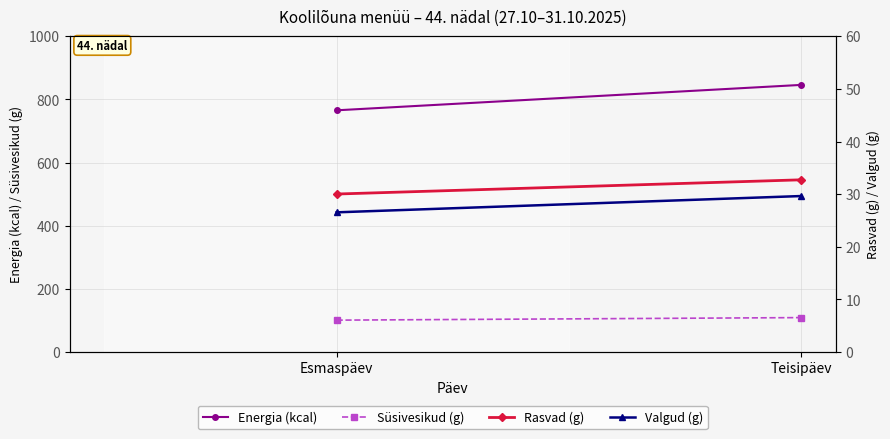

Reading right to left, what are all the values shown in this chart?

Energia (kcal): Teisipäev=846.0	Esmaspäev=765.6
Süsivesikud (g): Teisipäev=109.2	Esmaspäev=101.2
Rasvad (g): Teisipäev=32.7	Esmaspäev=30.0
Valgud (g): Teisipäev=29.6	Esmaspäev=26.6